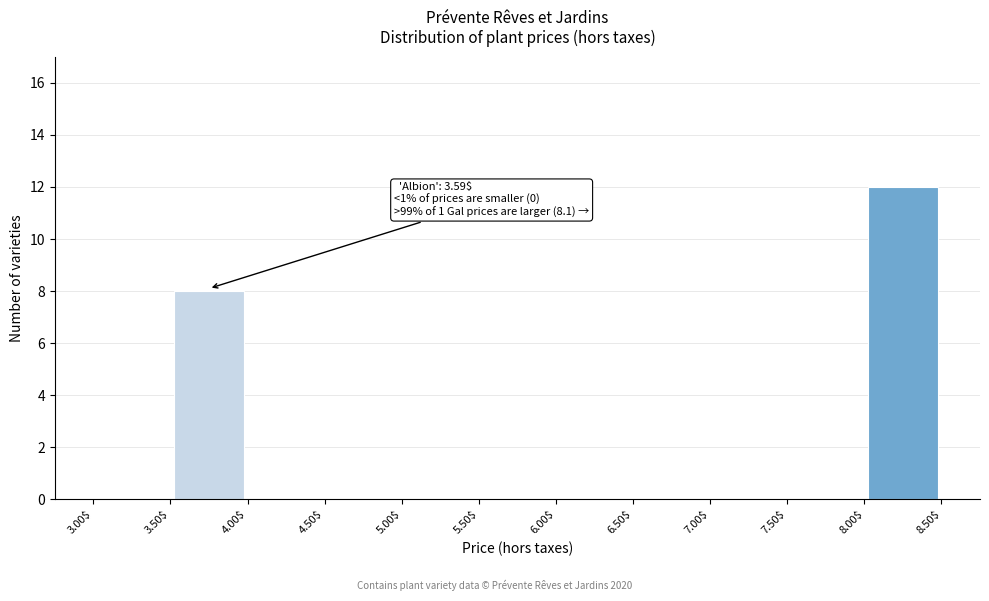

Which range on the x-axis has the tallest bar?

8.00$ to 8.50$